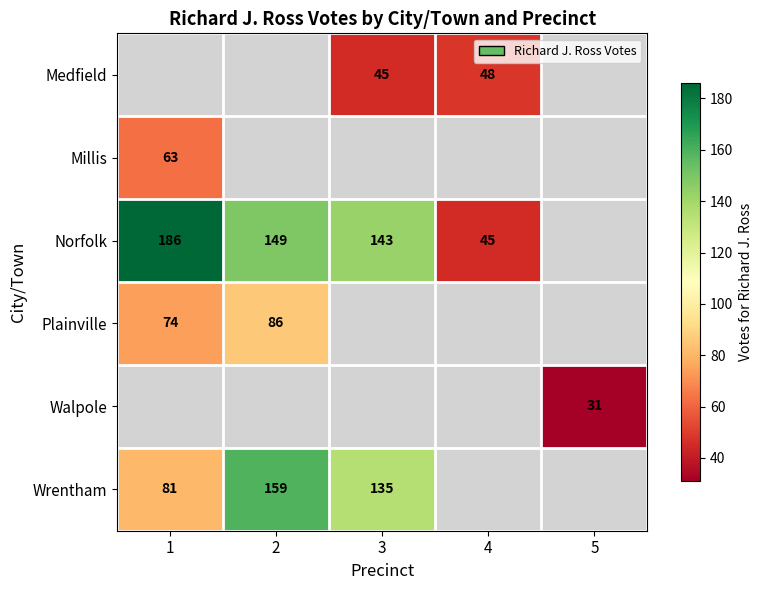

The value of Norfolk at 2 is 149. True or false?

True